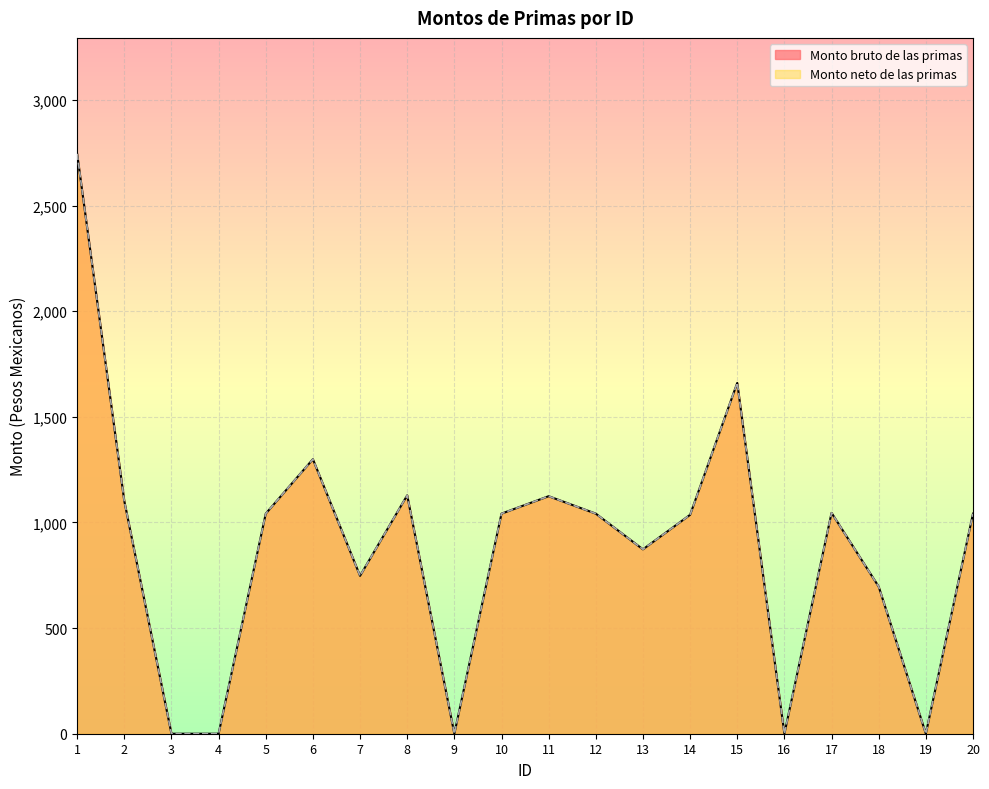

List the series in order of their peak value, highest first.

Monto bruto de las primas, Monto neto de las primas